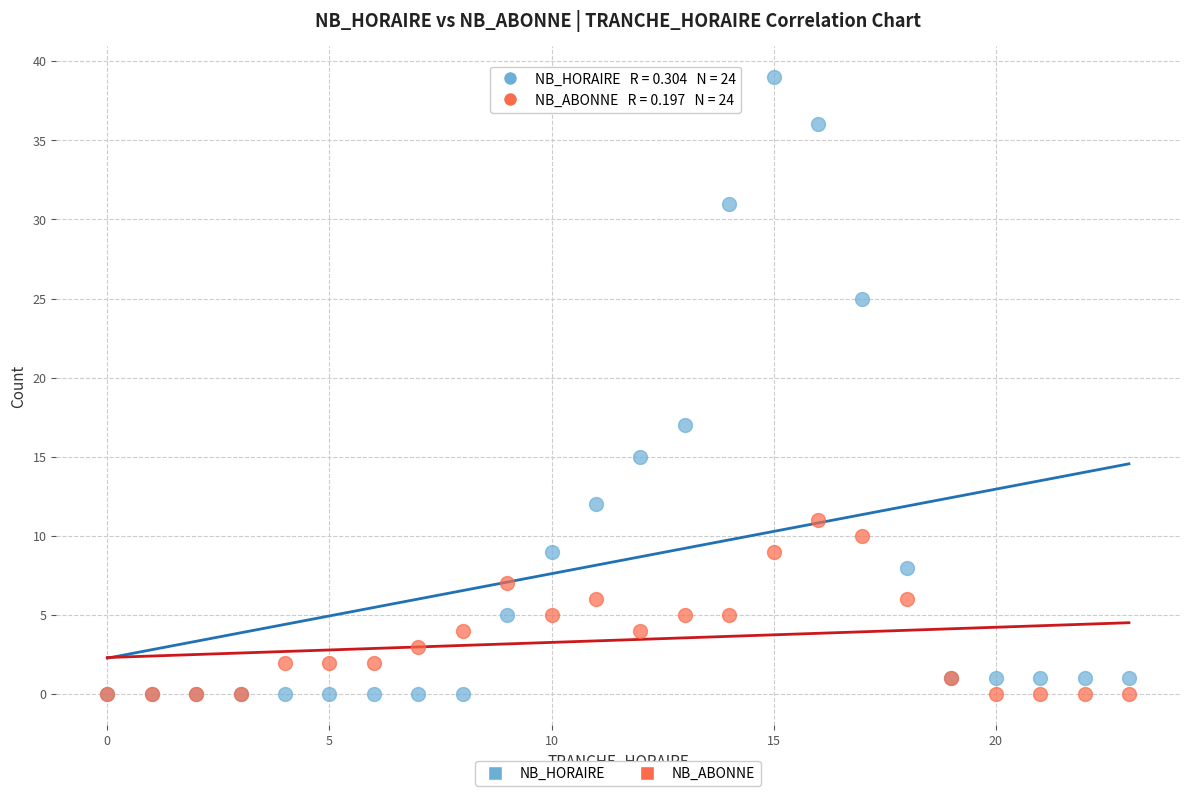

What are all the series names shown in the legend?

NB_HORAIRE, NB_ABONNE